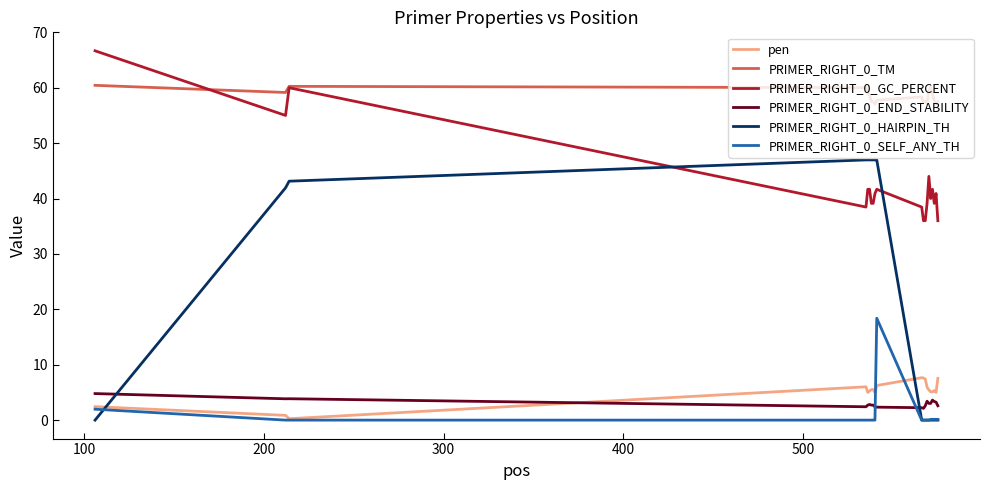

What is the sum of all PRIMER_RIGHT_0_END_STABILITY values?

59.8